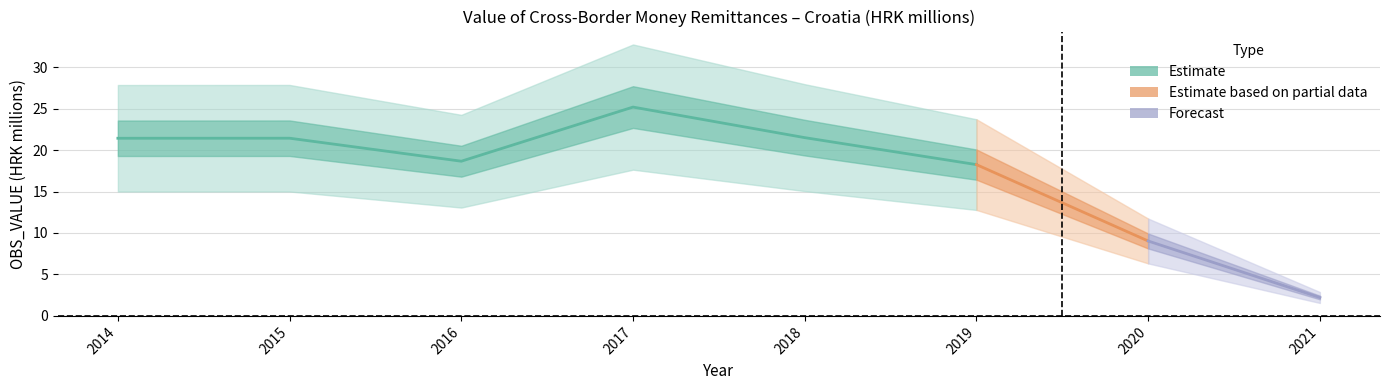

Between 2016 and 2015, which is larger?

2015